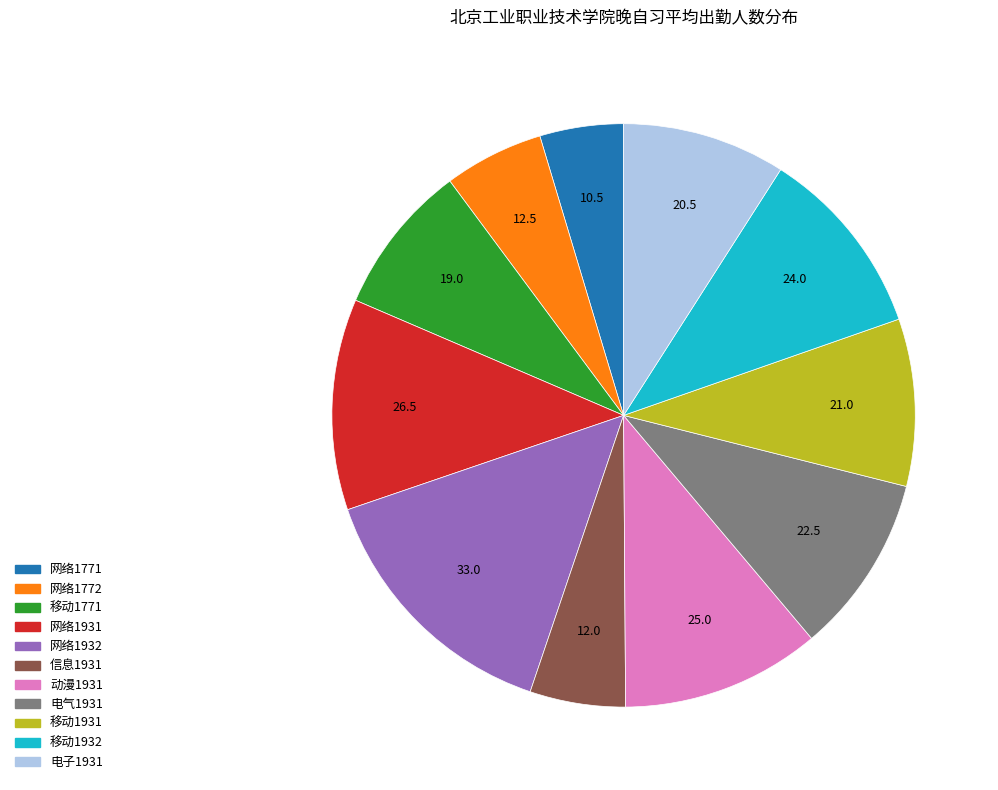

Does 电气1931 account for over 50% of the chart?

No